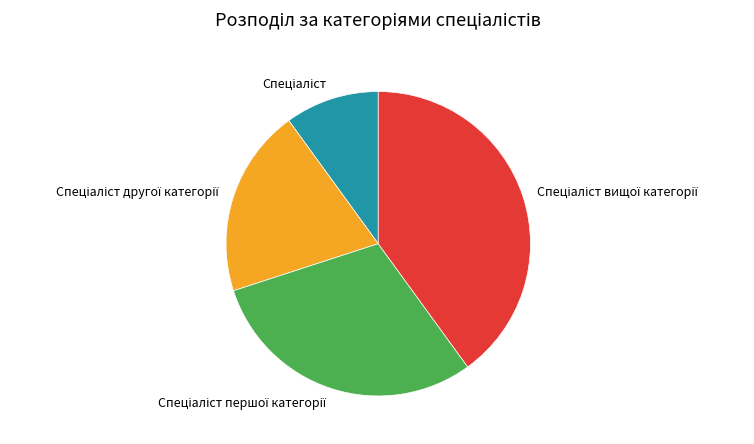

Count the number of slices in the pie.

4